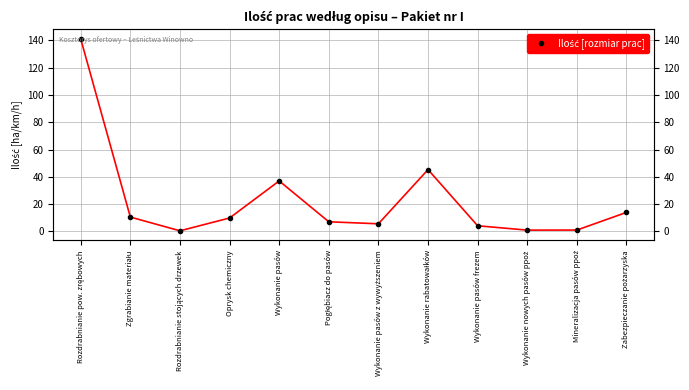

What is the label of the 8th point from the right?

Wykonanie pasów